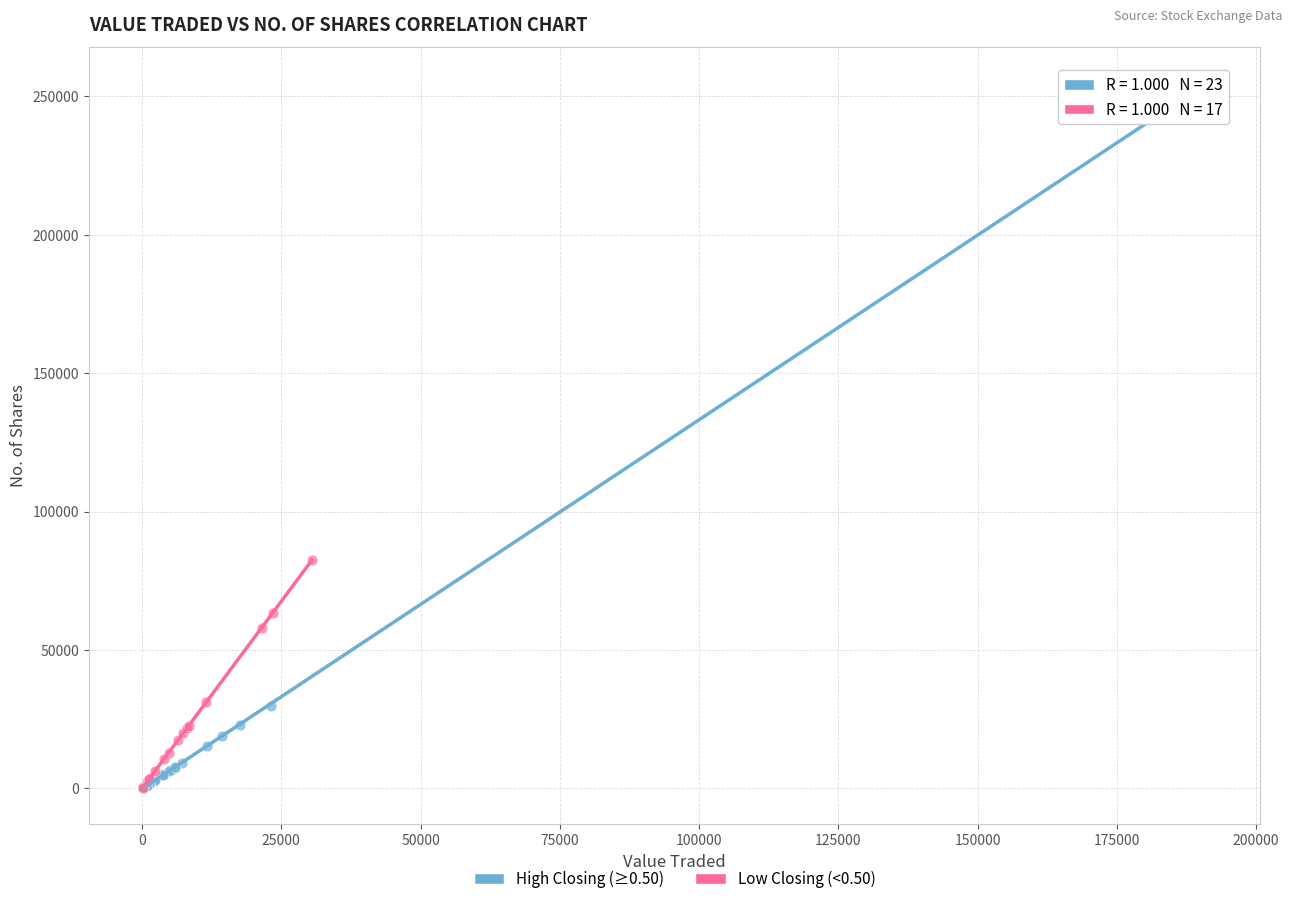

Which series has the widest spread of Y values?

High Closing (≥0.50)